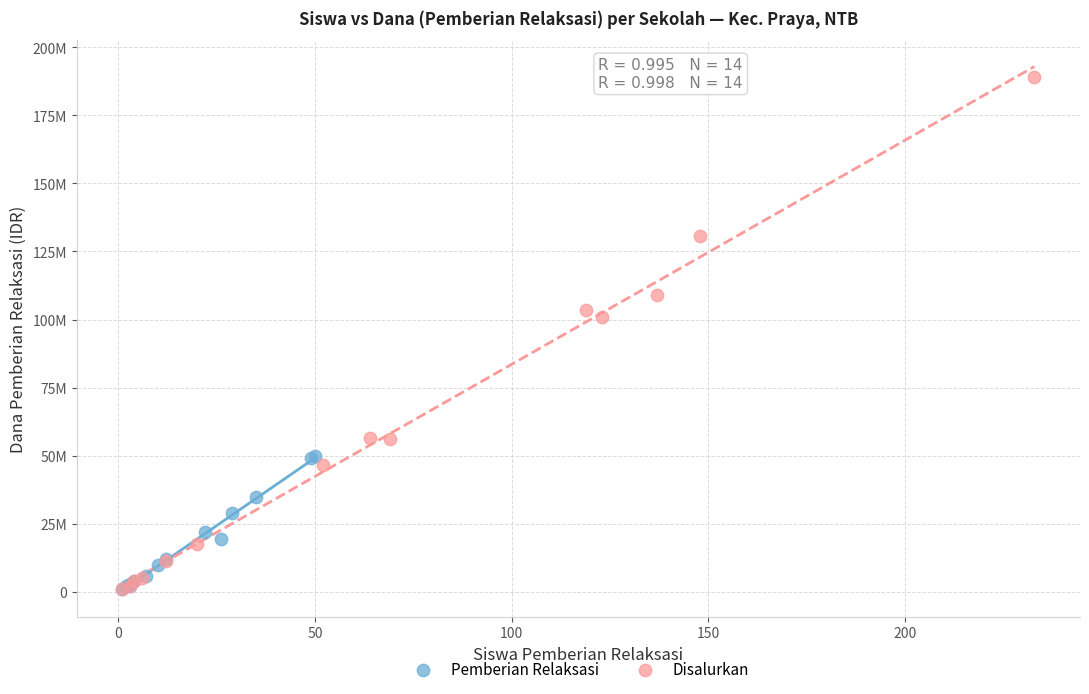

What are all the series names shown in the legend?

Pemberian Relaksasi, Disalurkan